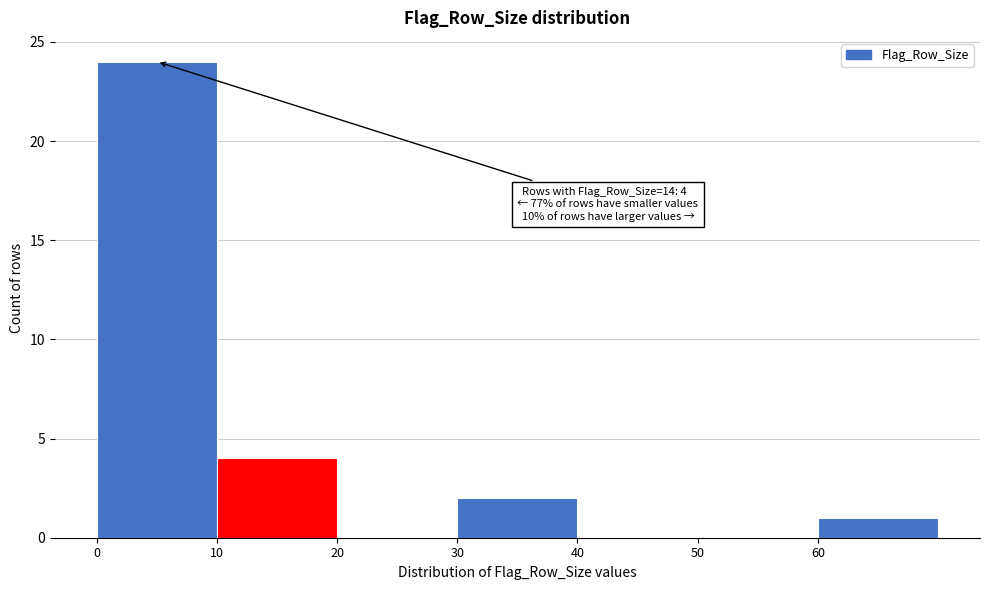

Which range on the x-axis has the tallest bar?

0 to 10